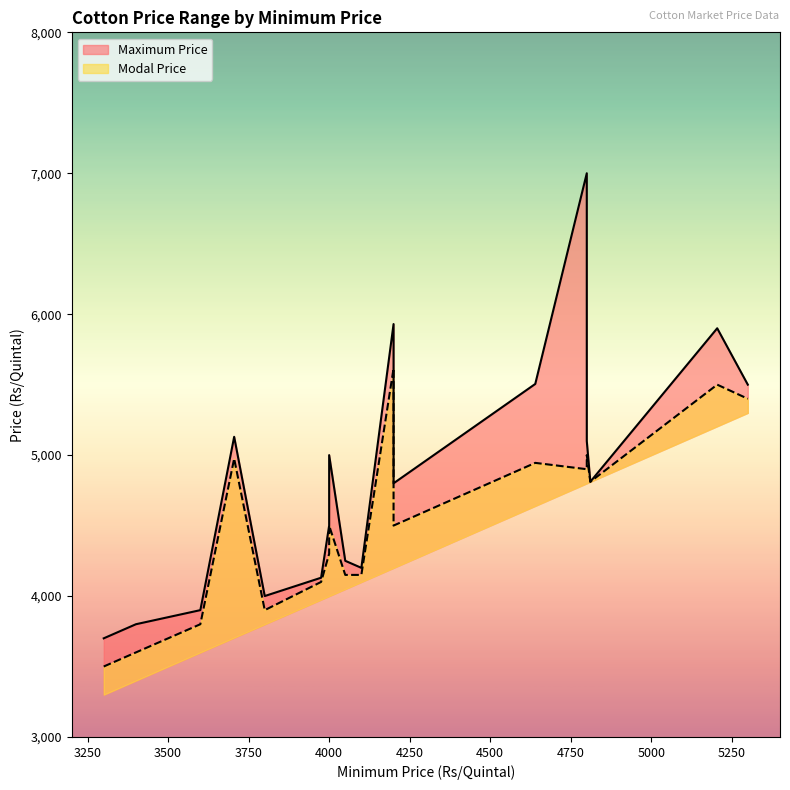

Rank the series at 3300 from highest to lowest value.

Maximum Price, Modal Price